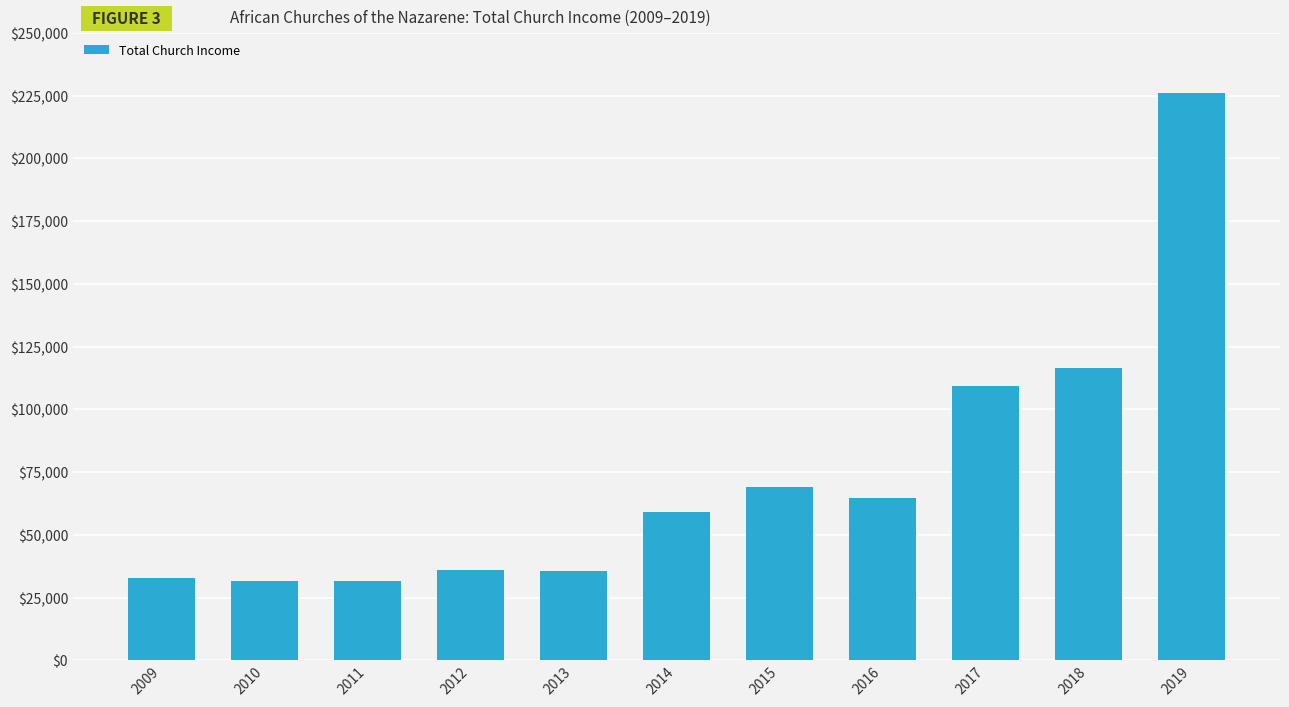

Which has a higher value, 2015 or 2018?

2018